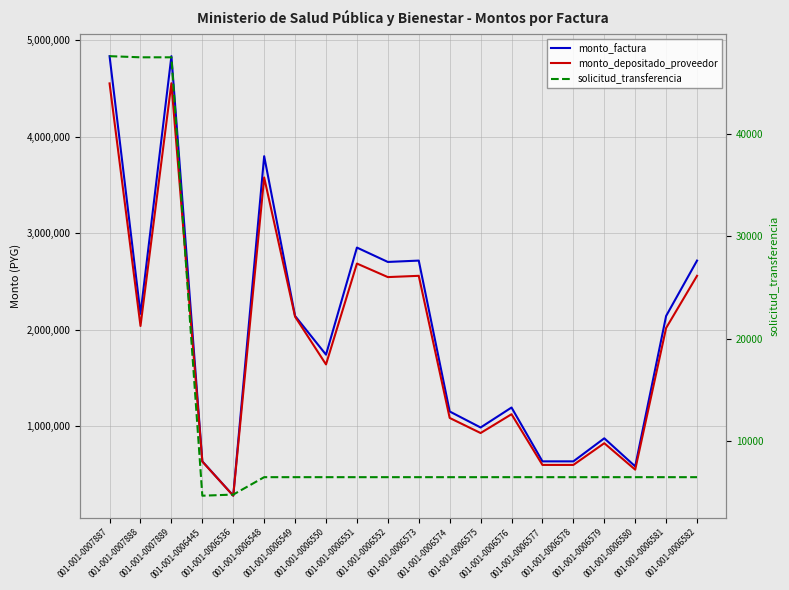

What is the label of the 10th point from the left?

001-001-0006552